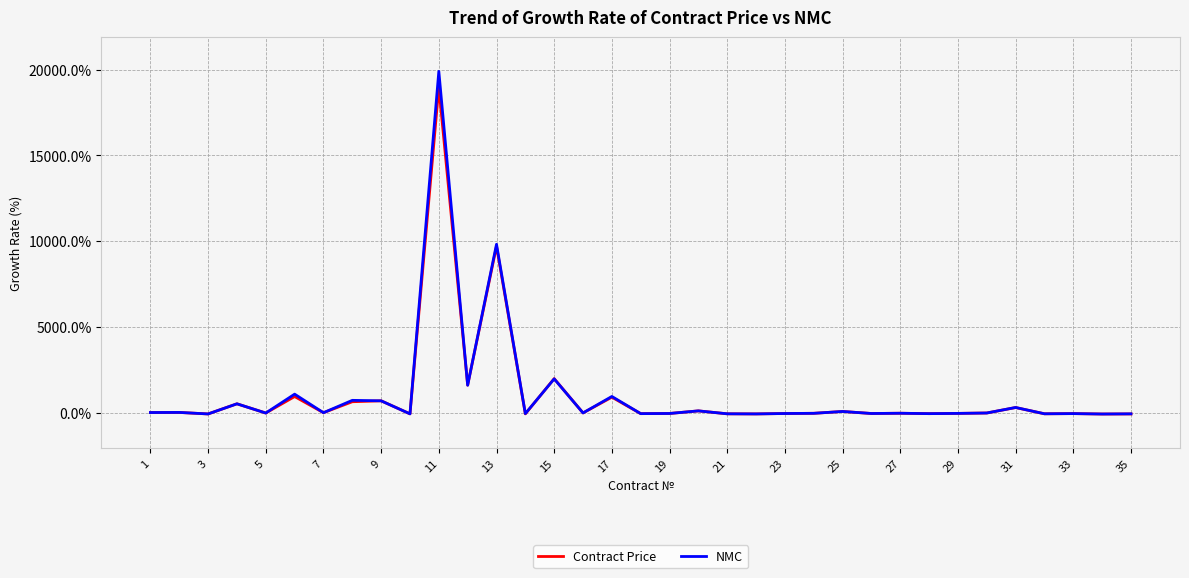

What is the greatest value displayed?

19910.9